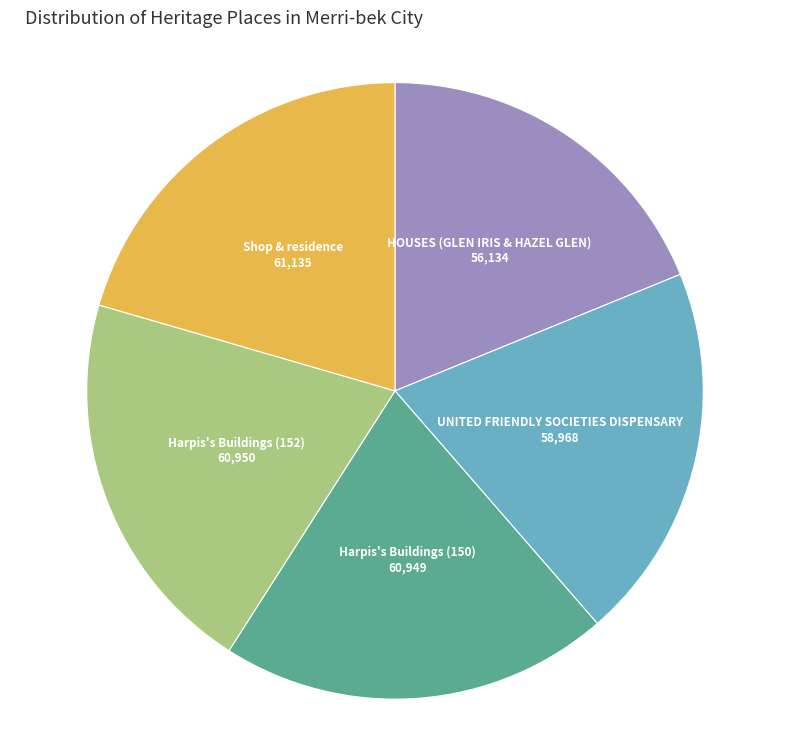

Which has a higher value, UNITED FRIENDLY SOCIETIES DISPENSARY or Harpis's Buildings (152)?

Harpis's Buildings (152)